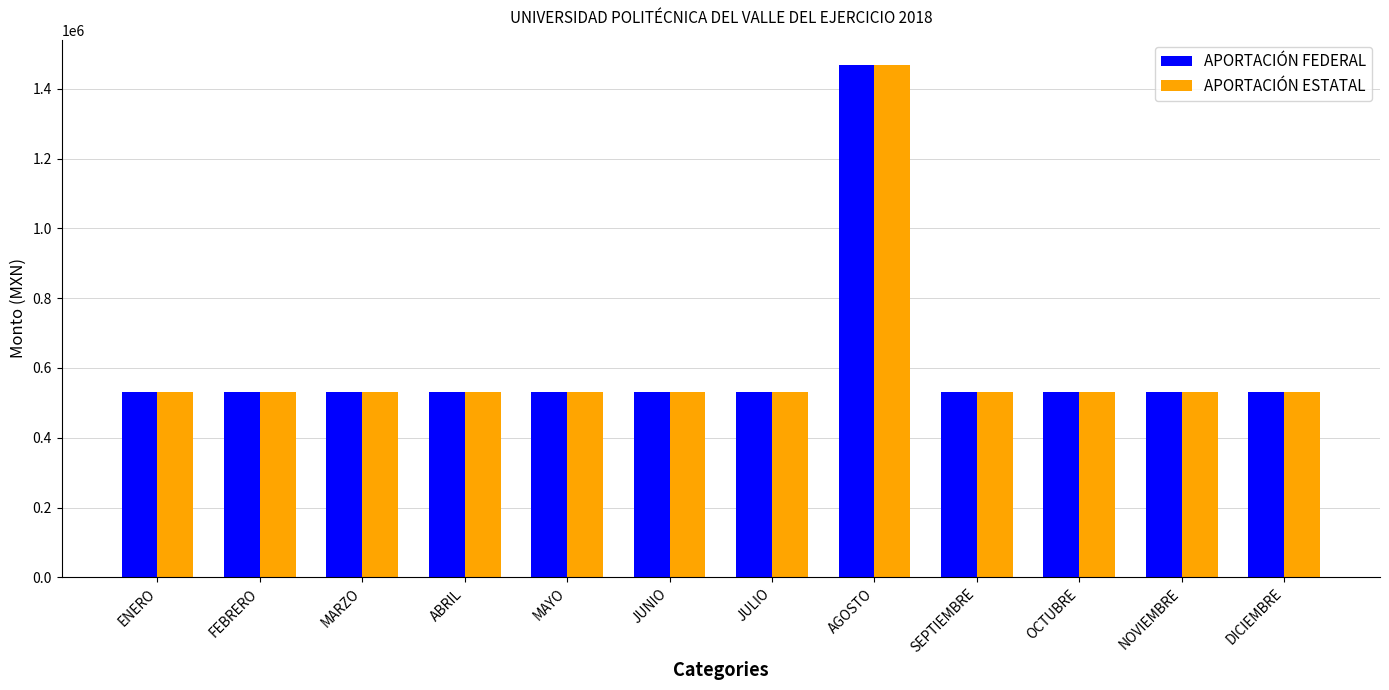

What are all the series names shown in the legend?

APORTACIÓN FEDERAL, APORTACIÓN ESTATAL